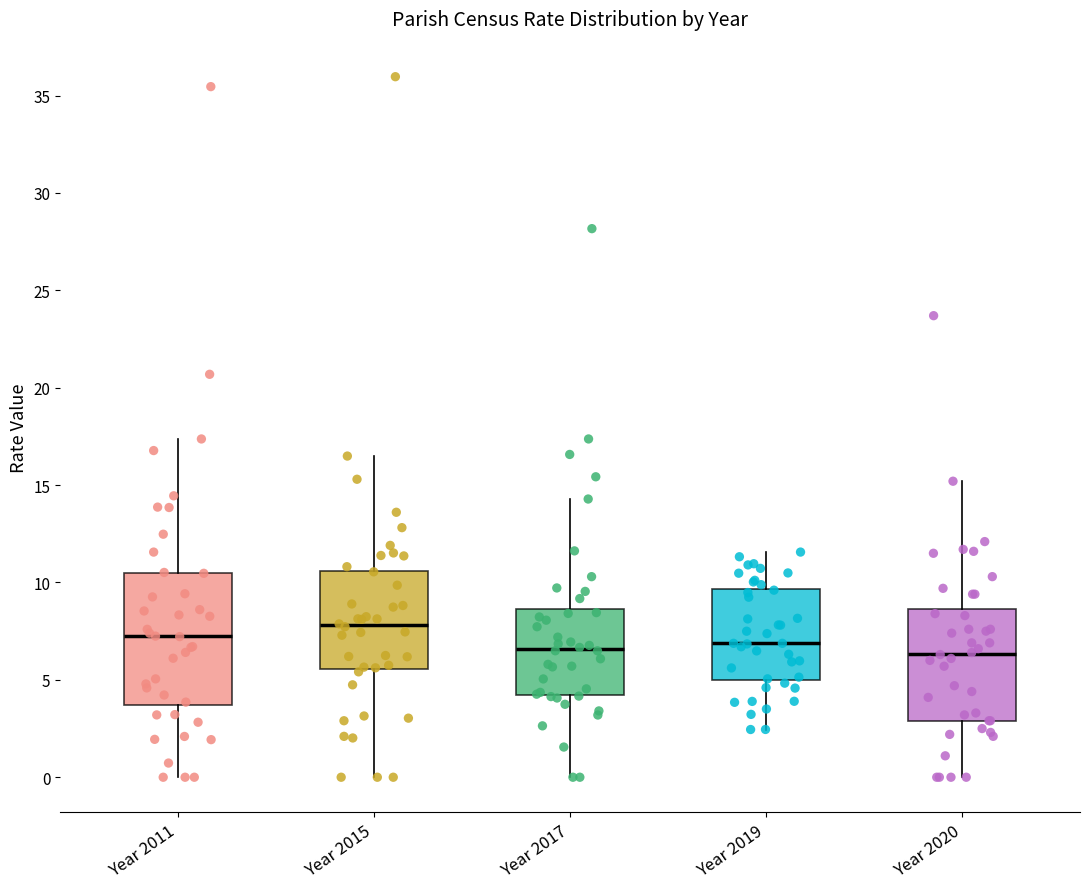

Which box's median line is the highest?

Year 2015